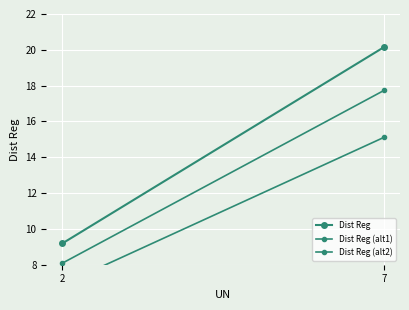

Between 2 and 7, which is larger?

7